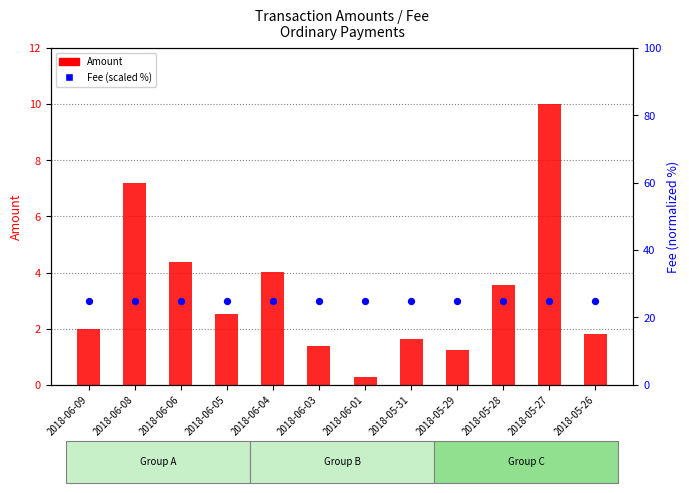

Which series has the largest Y range (max minus min)?

Amount